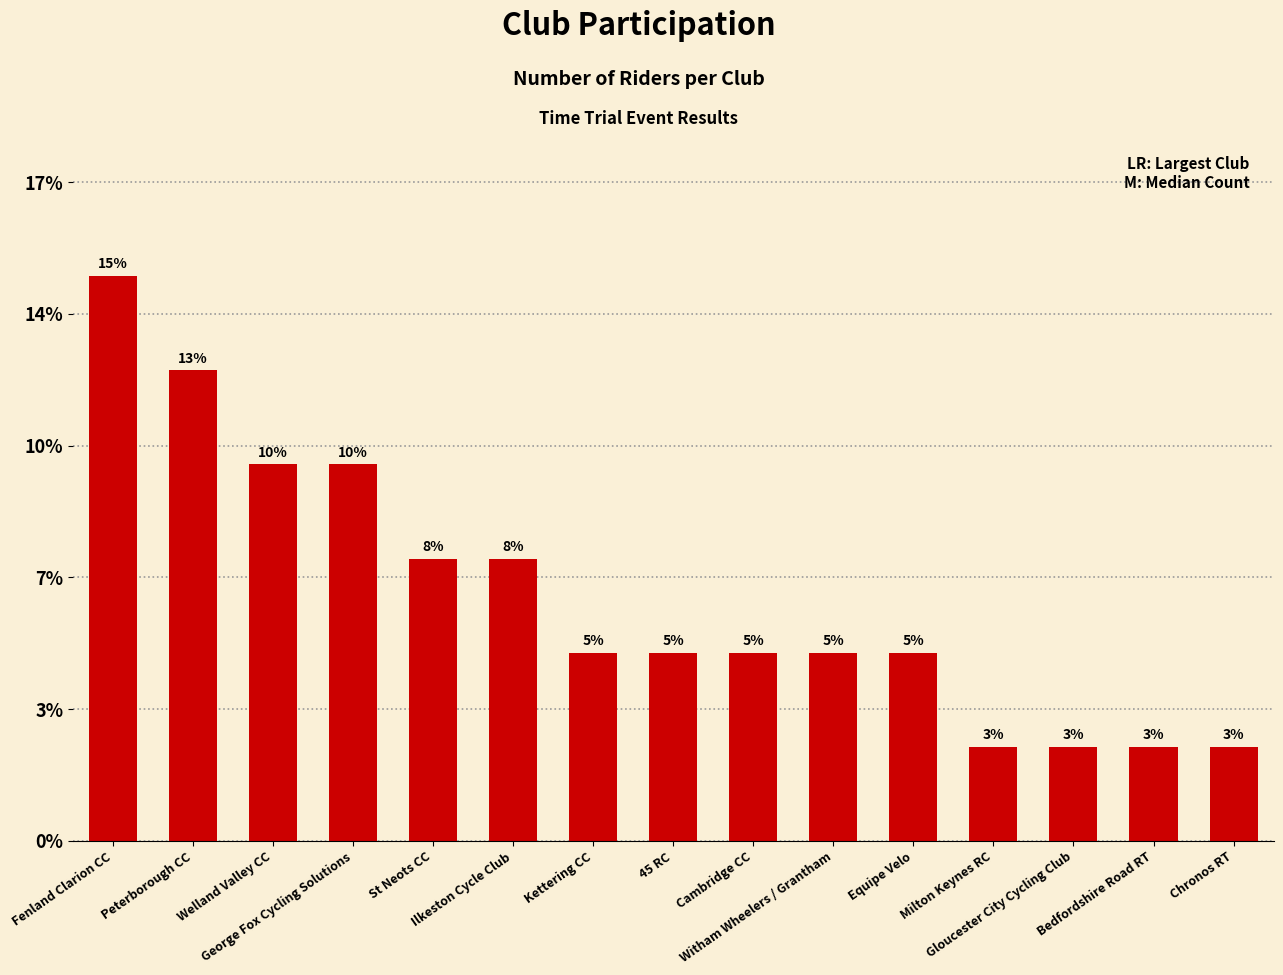

List the labels in order of value, largest first.

Fenland Clarion CC, Peterborough CC, Welland Valley CC, George Fox Cycling Solutions, St Neots CC, Ilkeston Cycle Club, Kettering CC, 45 RC, Cambridge CC, Witham Wheelers / Grantham, Equipe Velo, Milton Keynes RC, Gloucester City Cycling Club, Bedfordshire Road RT, Chronos RT